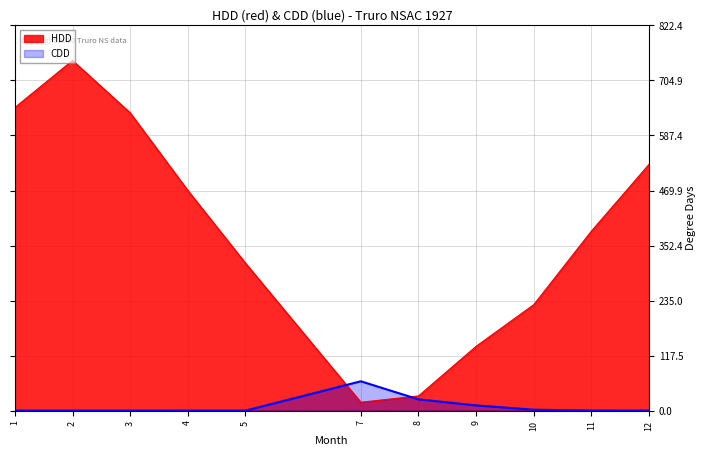

What is the value of the HDD point at the 10th from the left?

383.4